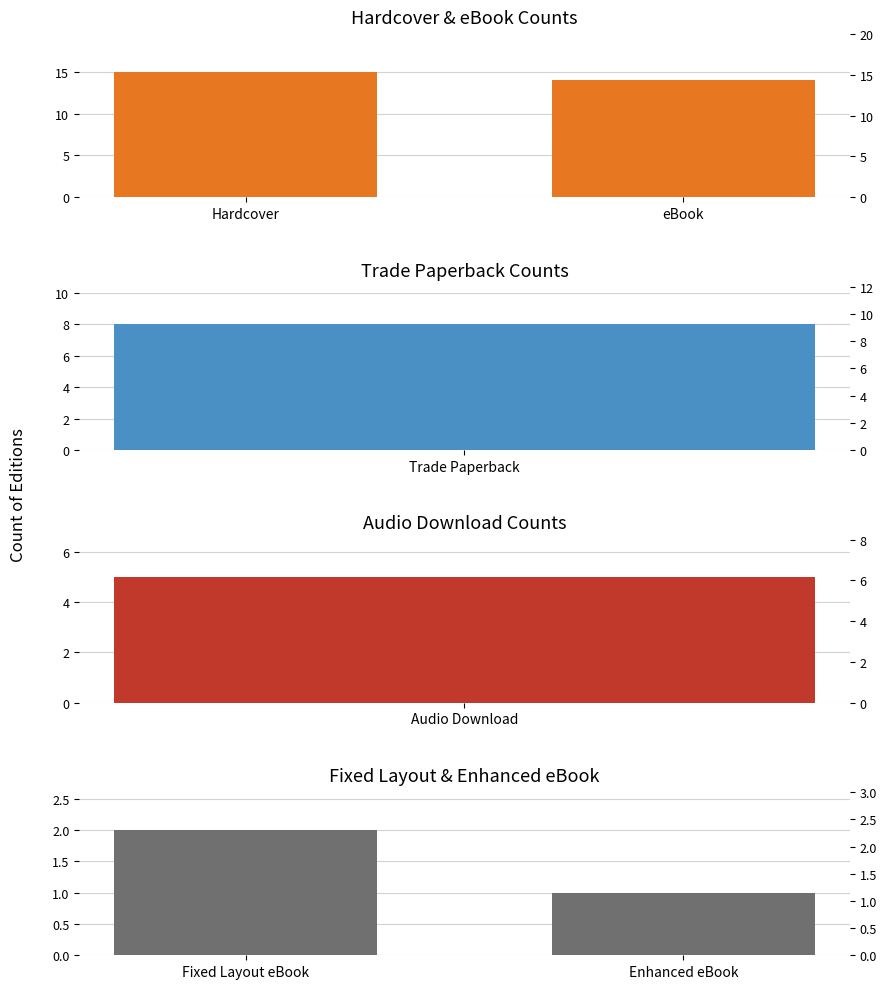

Which series changed the most between Hardcover and eBook?

Hardcover & eBook Counts